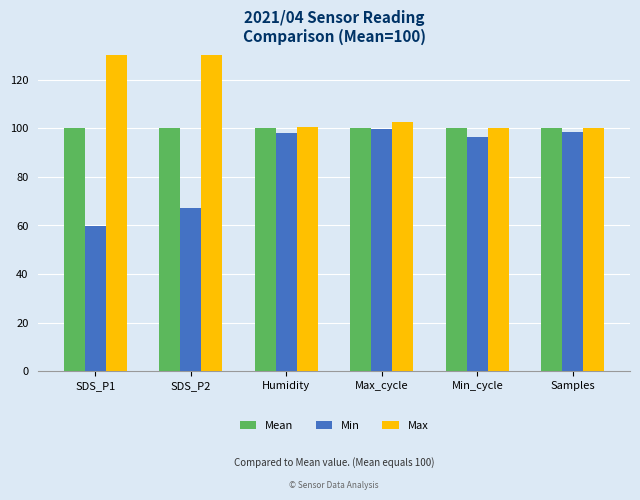

What is the sum of the Min values at Humidity and Min_cycle?

194.4